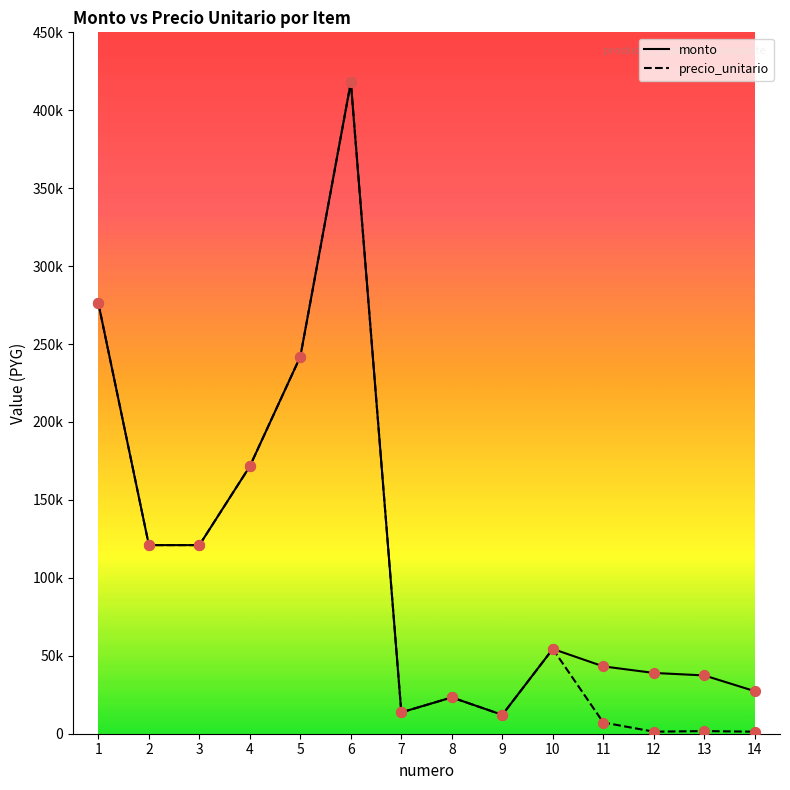

Which series has the largest total across all categories?

monto